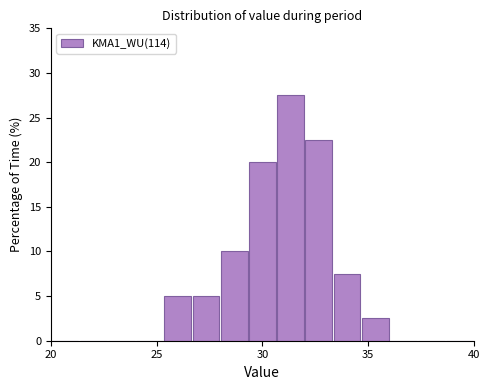

Around what value on the x-axis is the tallest bar? Give the approximate position of its centre, as read against the axis.

31.5